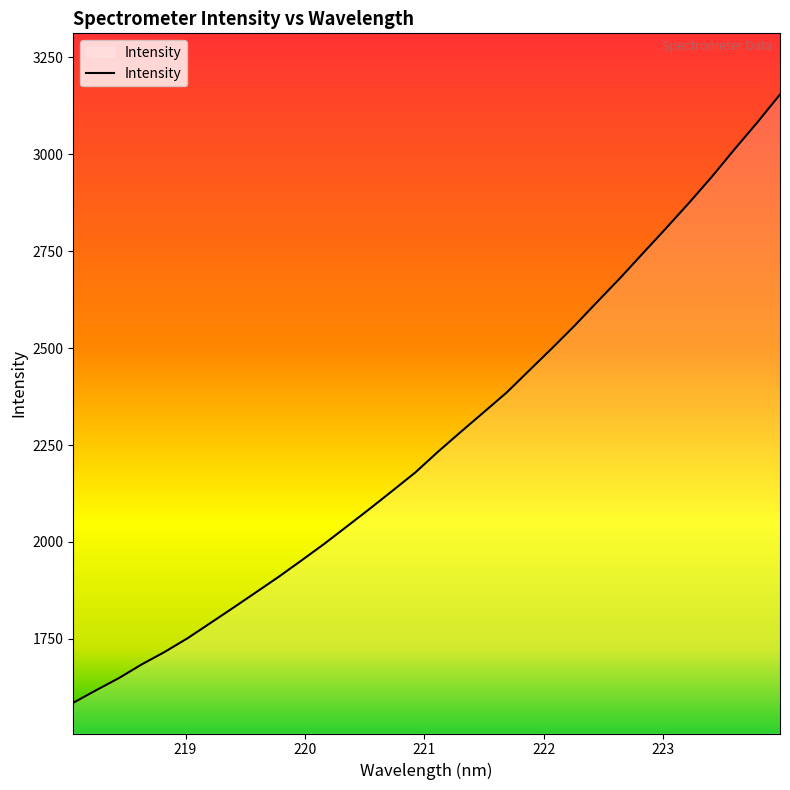

How many lines are shown in the chart?

1